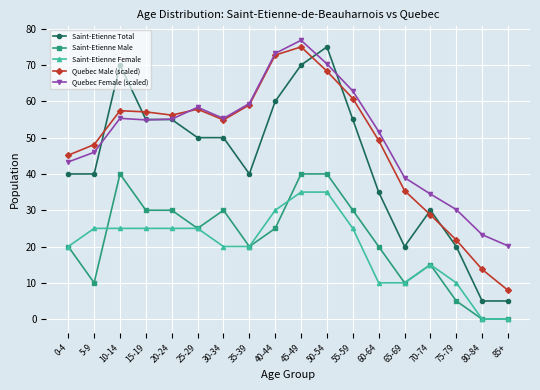

What is the sum of the Saint-Etienne Male values at 45-49 and 60-64?

60.0